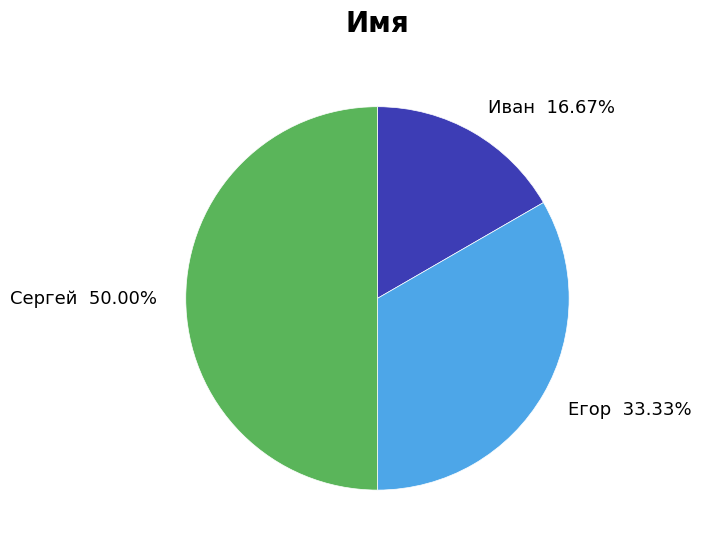

To the nearest percent, what is the difference between the largest and smallest slice percentages?

33%